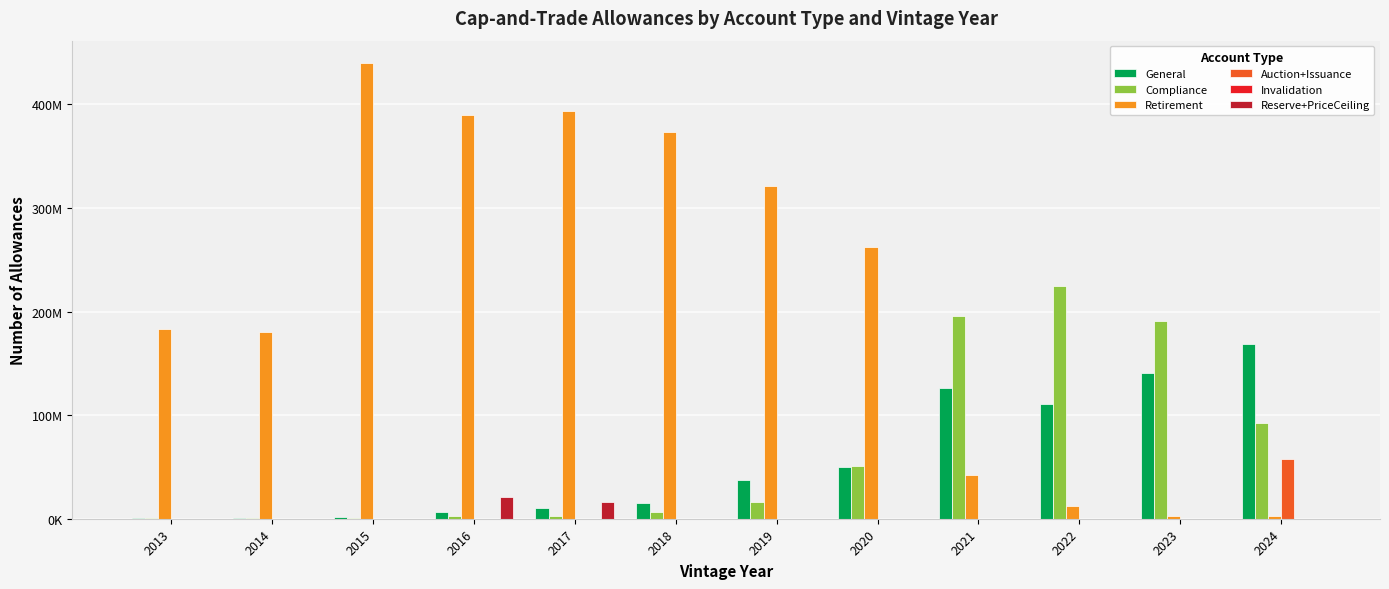

Are the bars horizontal?

No